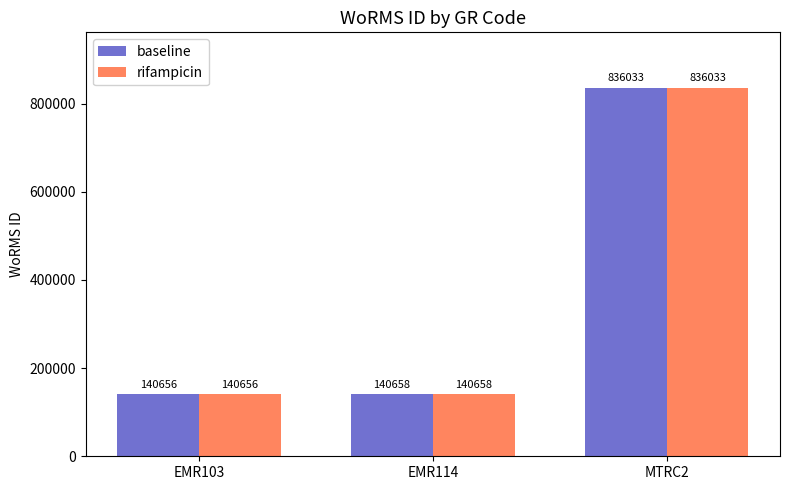

Rank the categories by baseline value from highest to lowest.

MTRC2, EMR114, EMR103